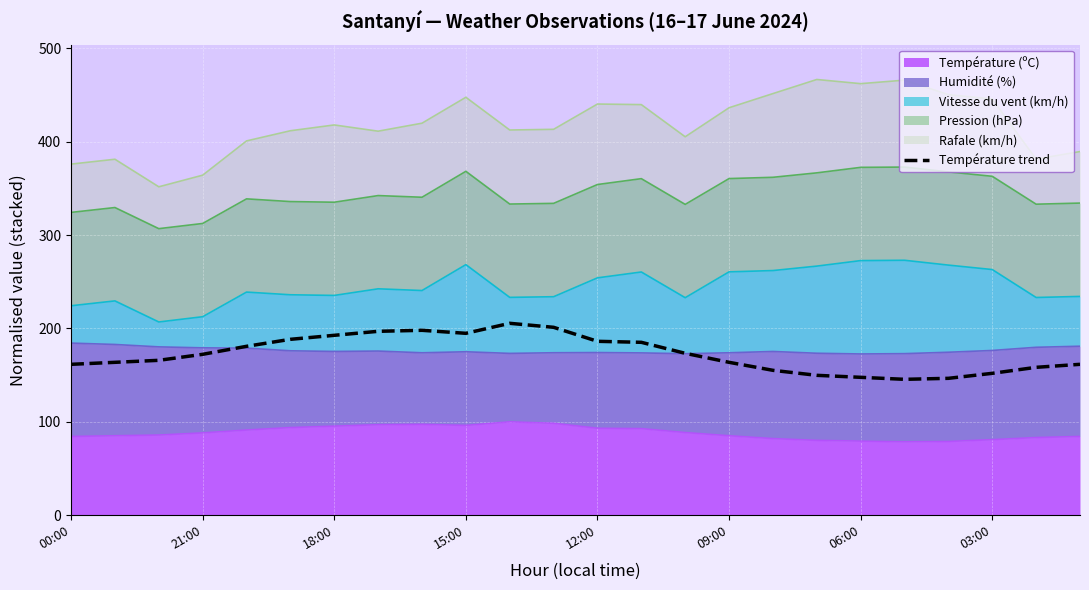

What is the ratio of the value at 03:00 to the value at 22?

1.2